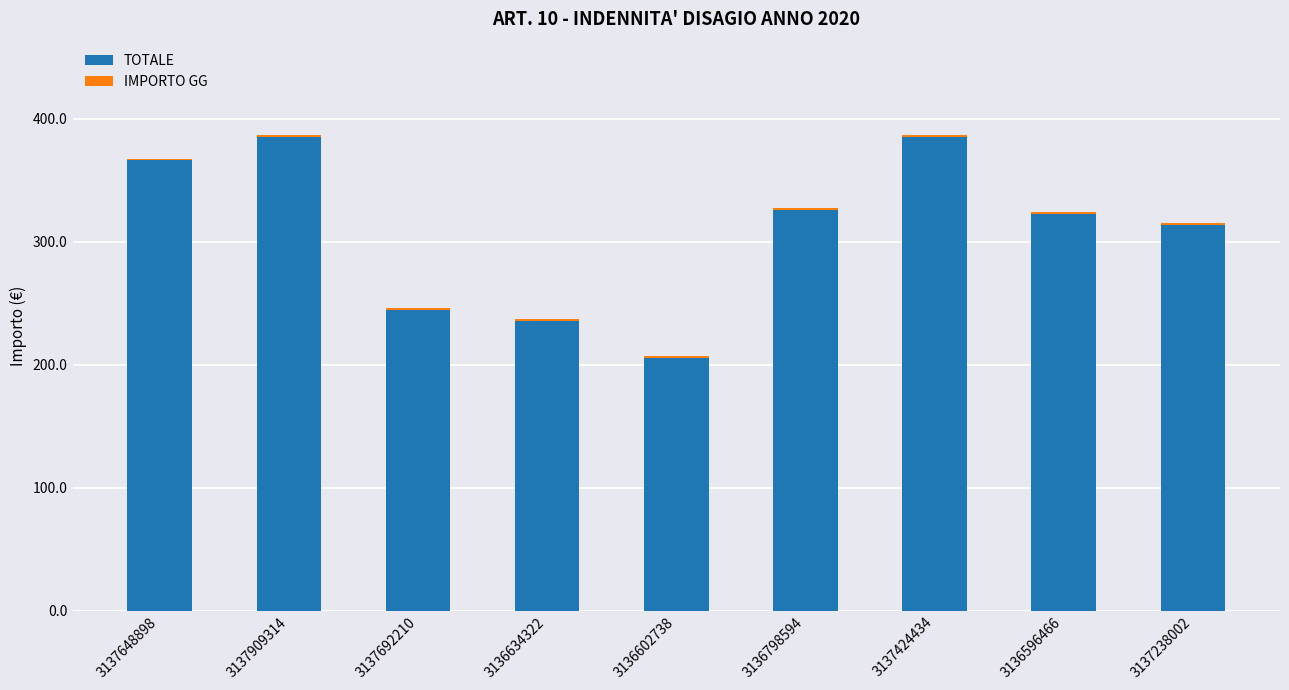

The TOTALE series shows 159.8 at 3136634322. True or false?

False